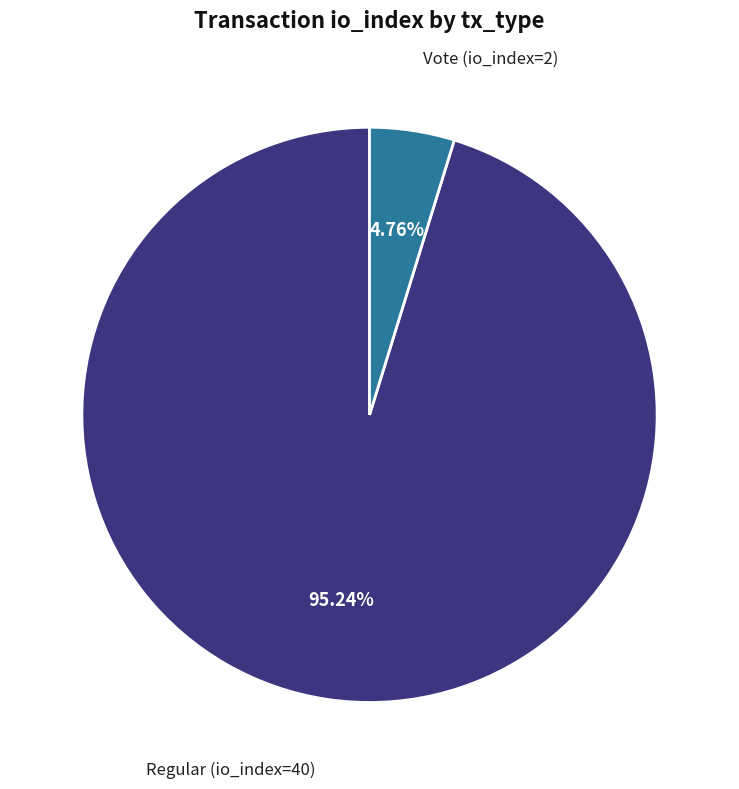

How many slices are in this pie chart?

2